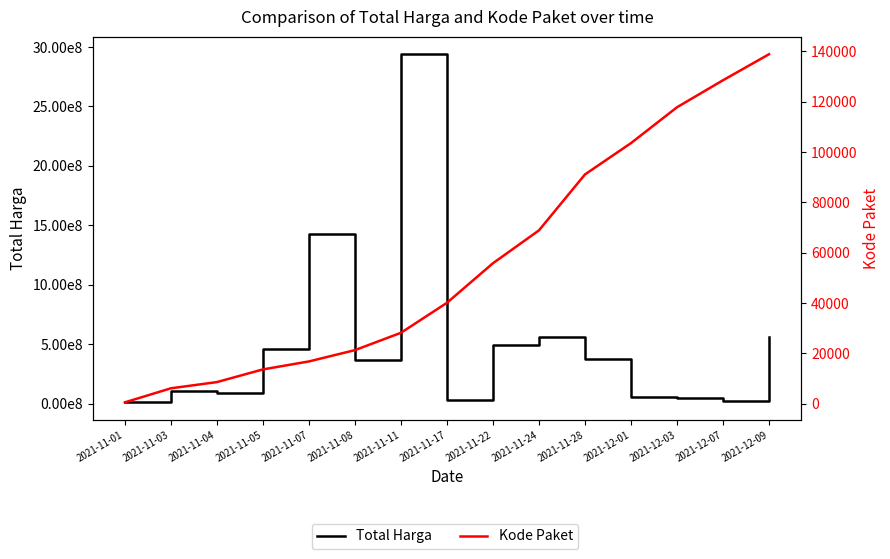

Reading left to right, list all the values displayed in this chart.

Total Harga: 2021-11-01=12787500.0	2021-11-03=107661270.0	2021-11-04=90672075.0	2021-11-05=464002100.0	2021-11-07=1425867900.0	2021-11-08=370566000.0	2021-11-11=2938963240.0	2021-11-17=34292000.0	2021-11-22=493000000.0	2021-11-24=564334200.0	2021-11-28=373404000.0	2021-12-01=56152800.0	2021-12-03=51601000.0	2021-12-07=27412000.0	2021-12-09=559971000.0
Kode Paket: 2021-11-01=569.5	2021-11-03=6151.0	2021-11-04=8616.2	2021-11-05=13652.0	2021-11-07=16823.0	2021-11-08=21313.5	2021-11-11=28195.7	2021-11-17=40112.0	2021-11-22=55826.0	2021-11-24=68886.3	2021-11-28=91101.0	2021-12-01=103541.0	2021-12-03=117783.0	2021-12-07=128516.0	2021-12-09=138846.5